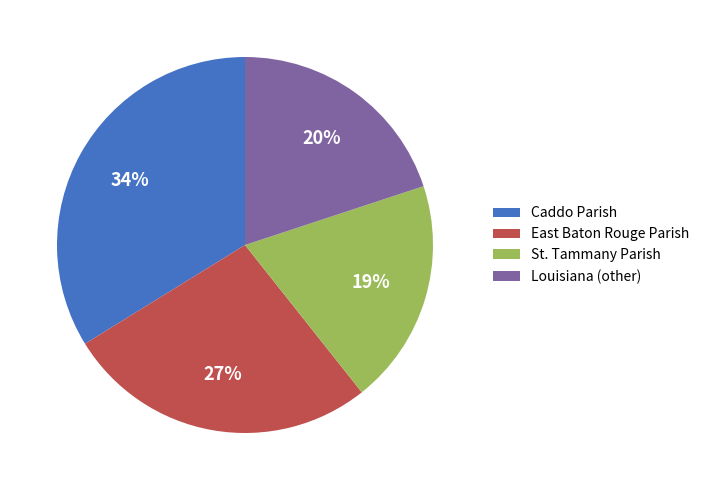

Which slice is the smallest?

St. Tammany Parish